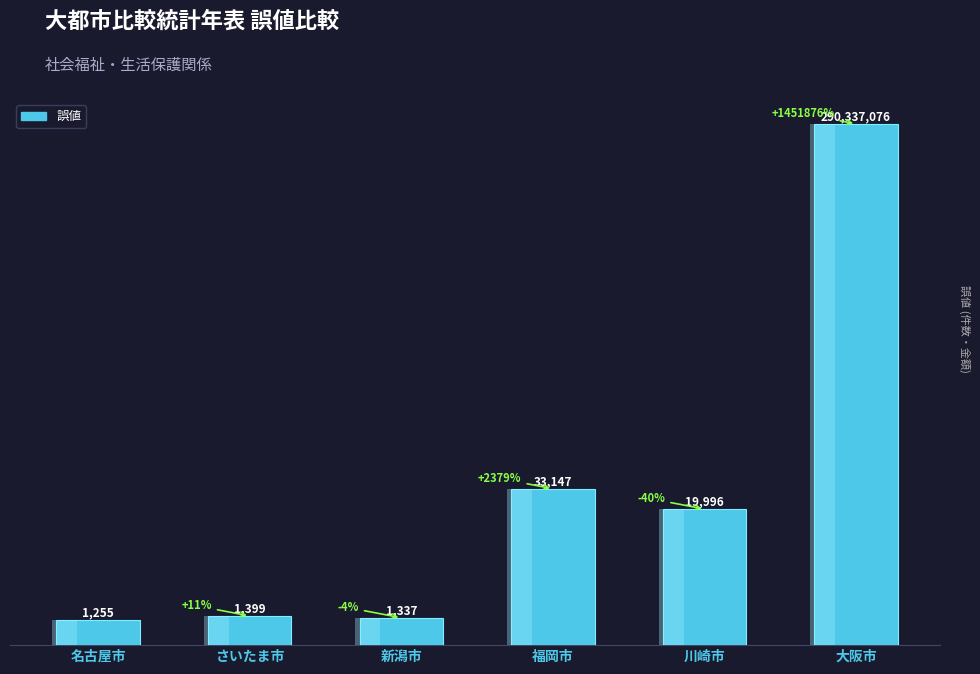

What is the maximum value shown in the chart?

290337076